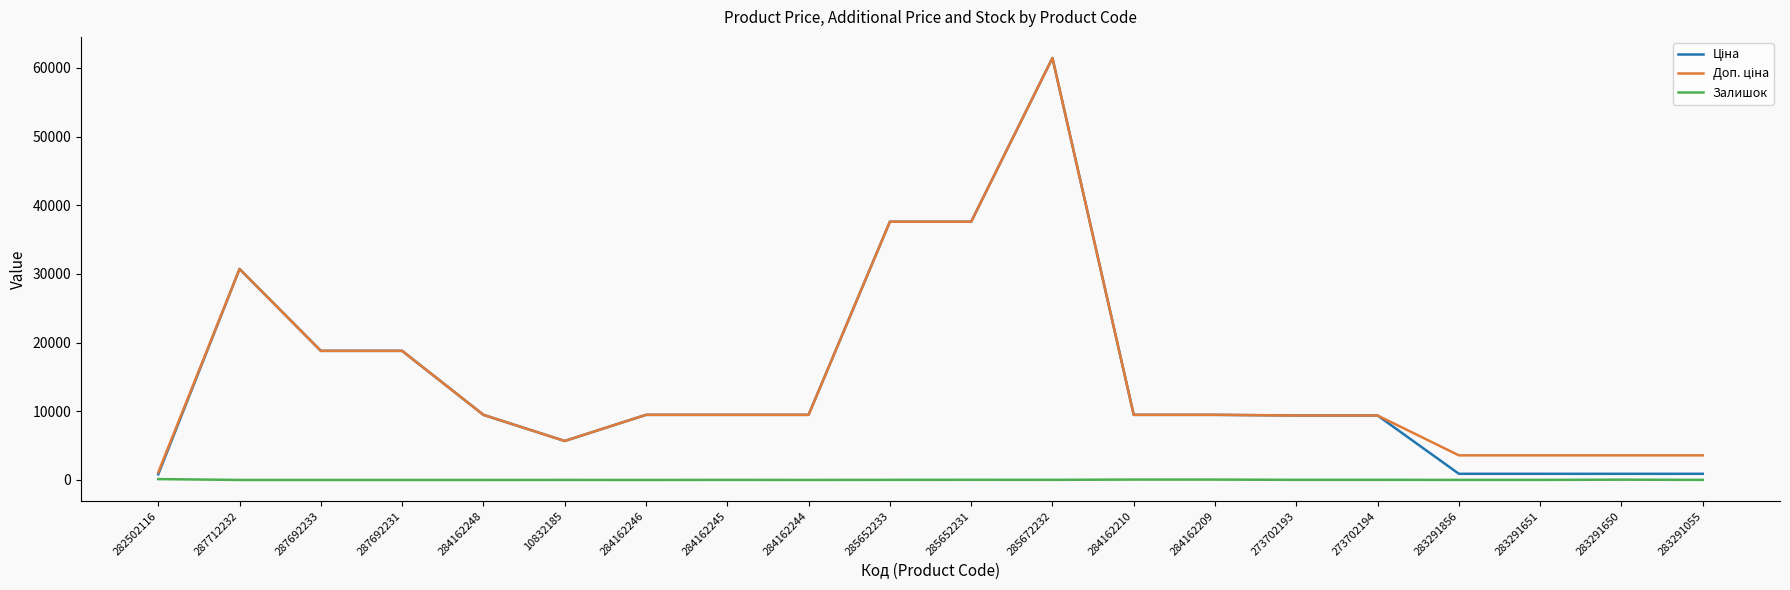

Which label corresponds to the largest value in the chart?

285672232